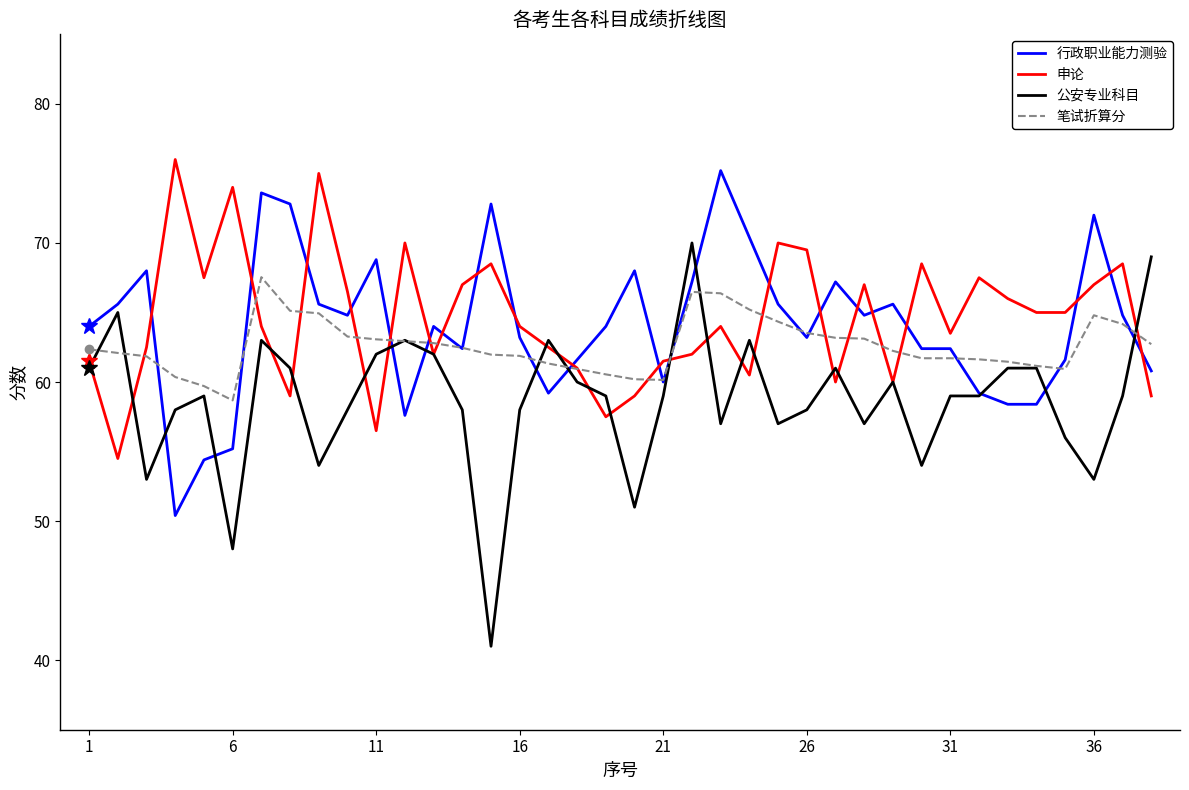

Which series has the largest range (max minus min)?

公安专业科目